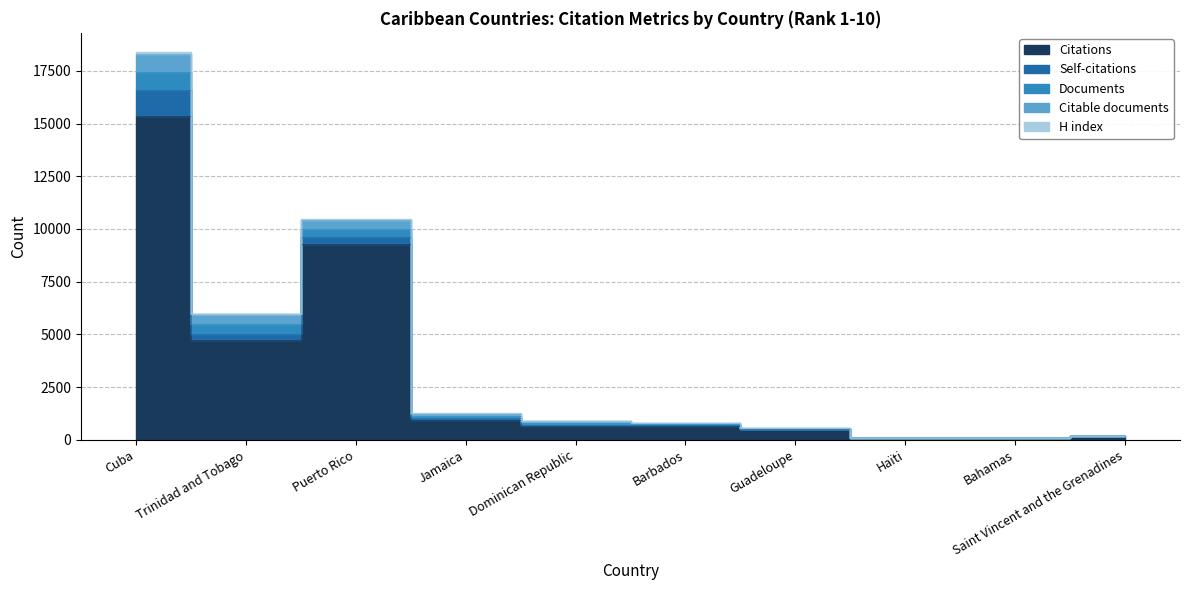

What is the maximum value for H index?

63